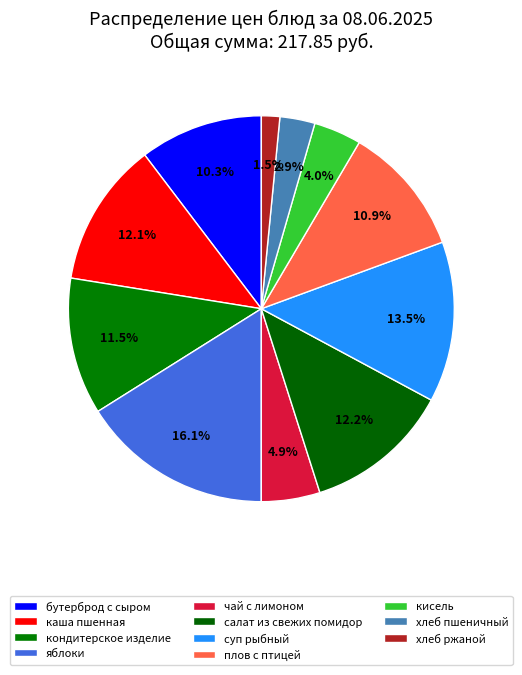

The хлеб ржаной slice represents 1% of the pie. True or false?

False